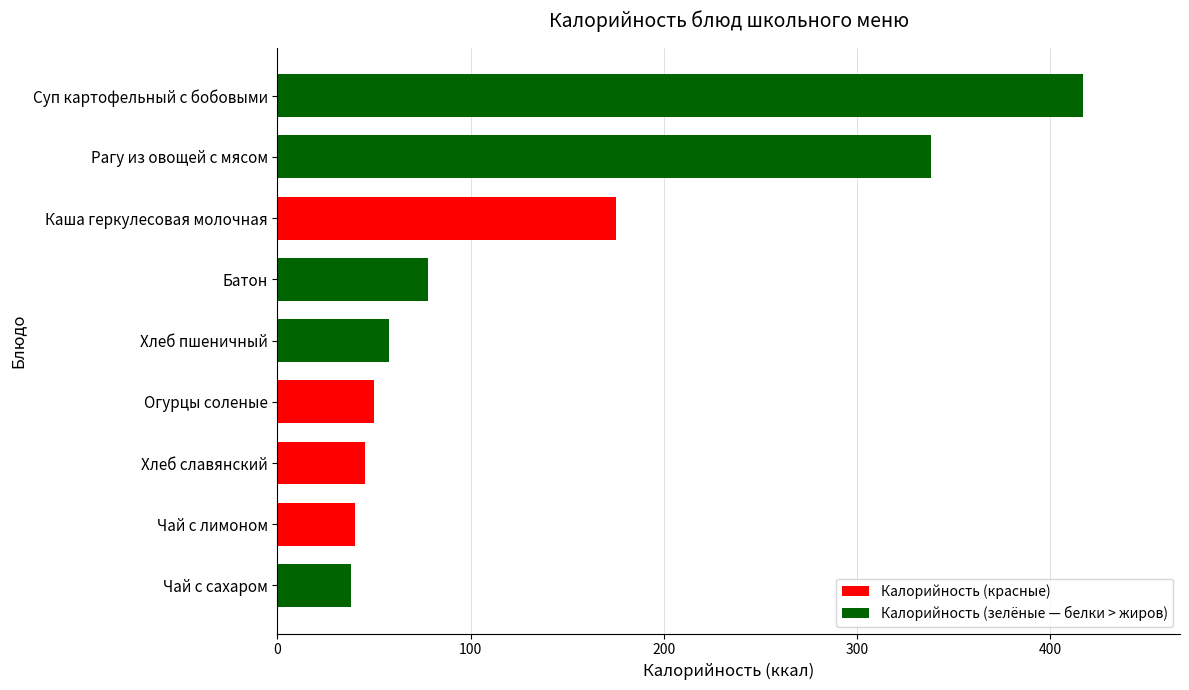

Where is the data nearest to the value 227?

Каша геркулесовая молочная